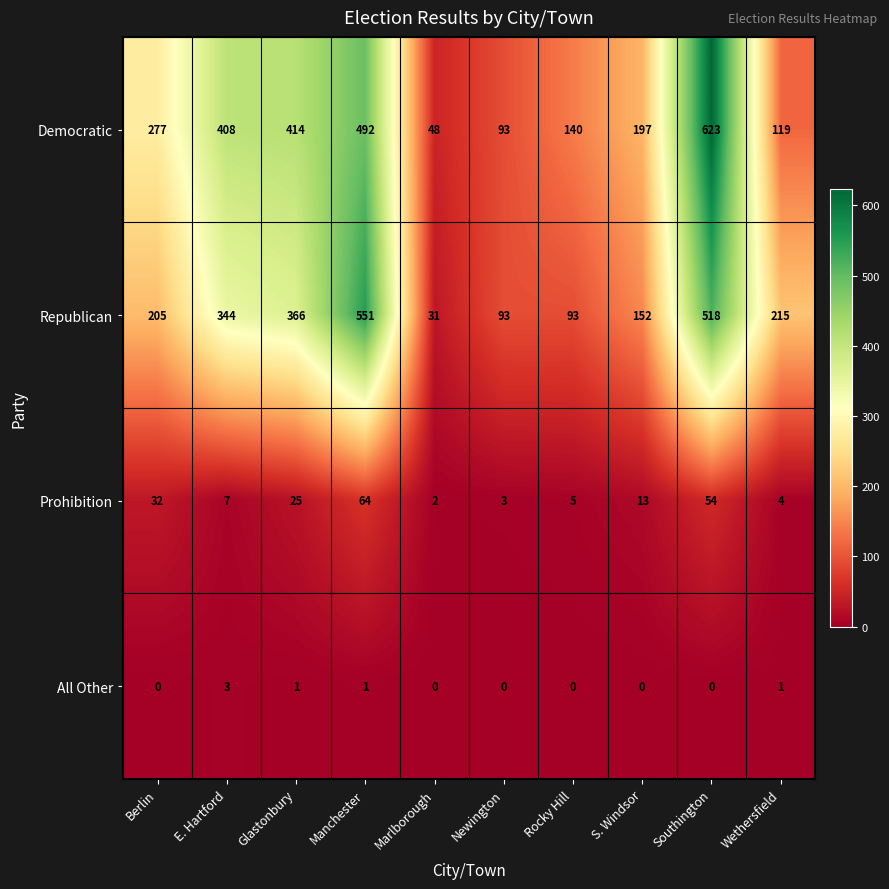

At which category does the chart reach its peak across all series?

Southington